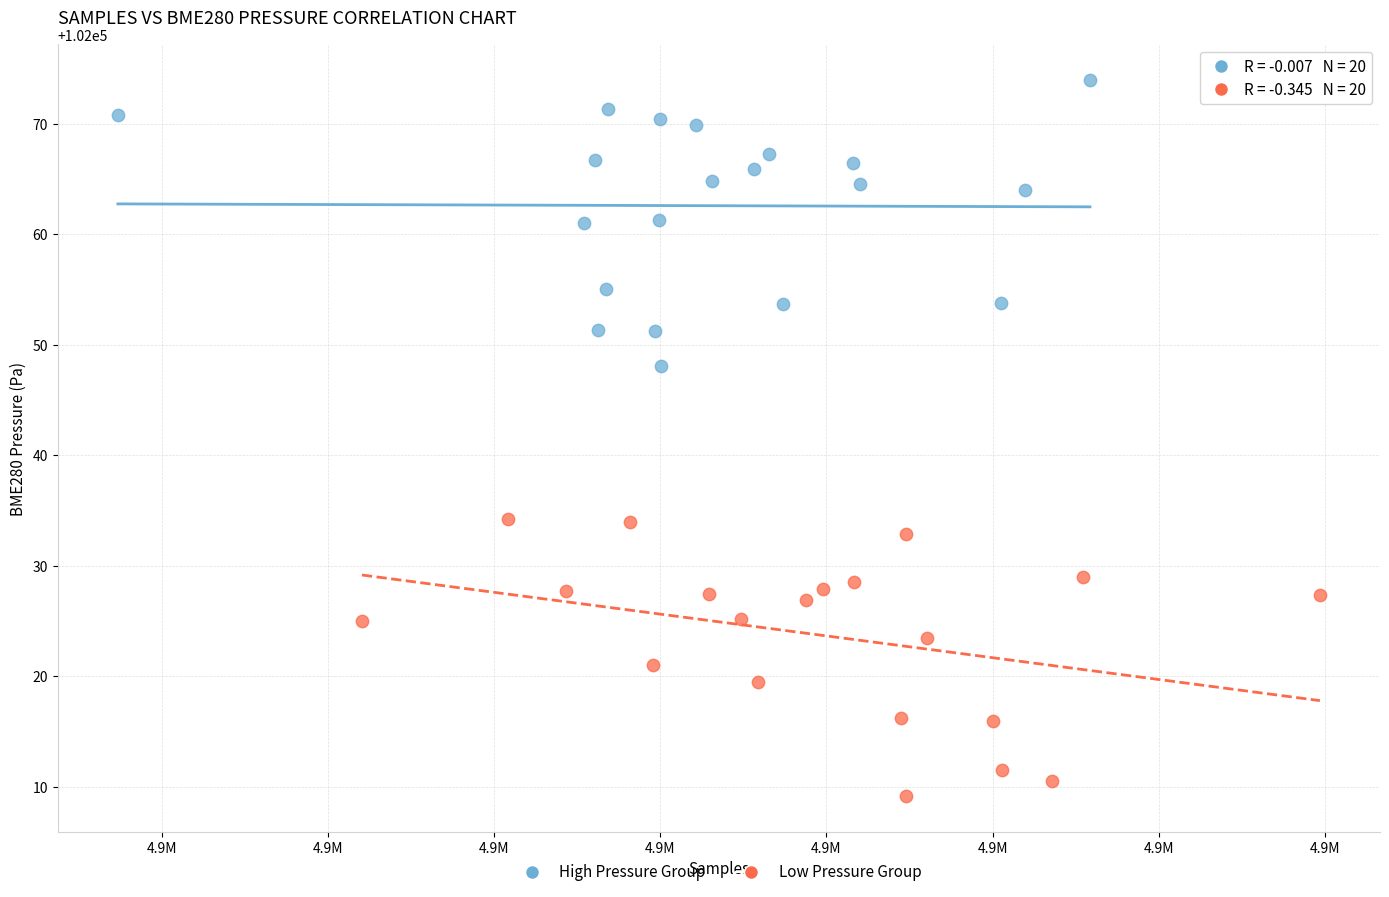

Which series reaches the maximum Y coordinate?

High Pressure Group